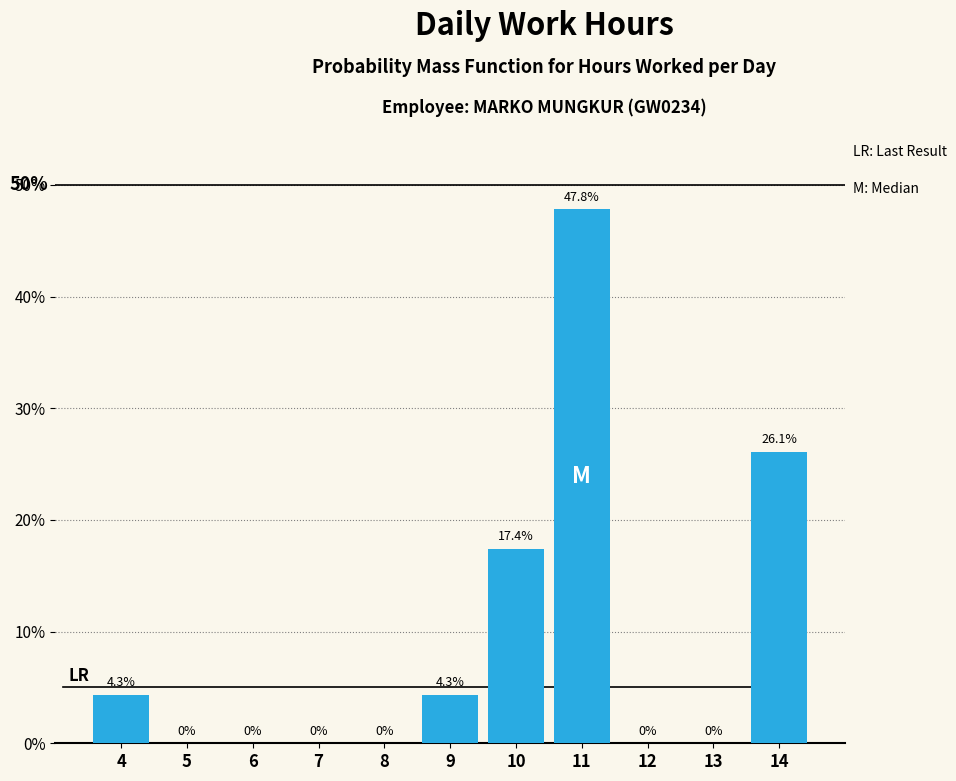

Are the bars horizontal?

No